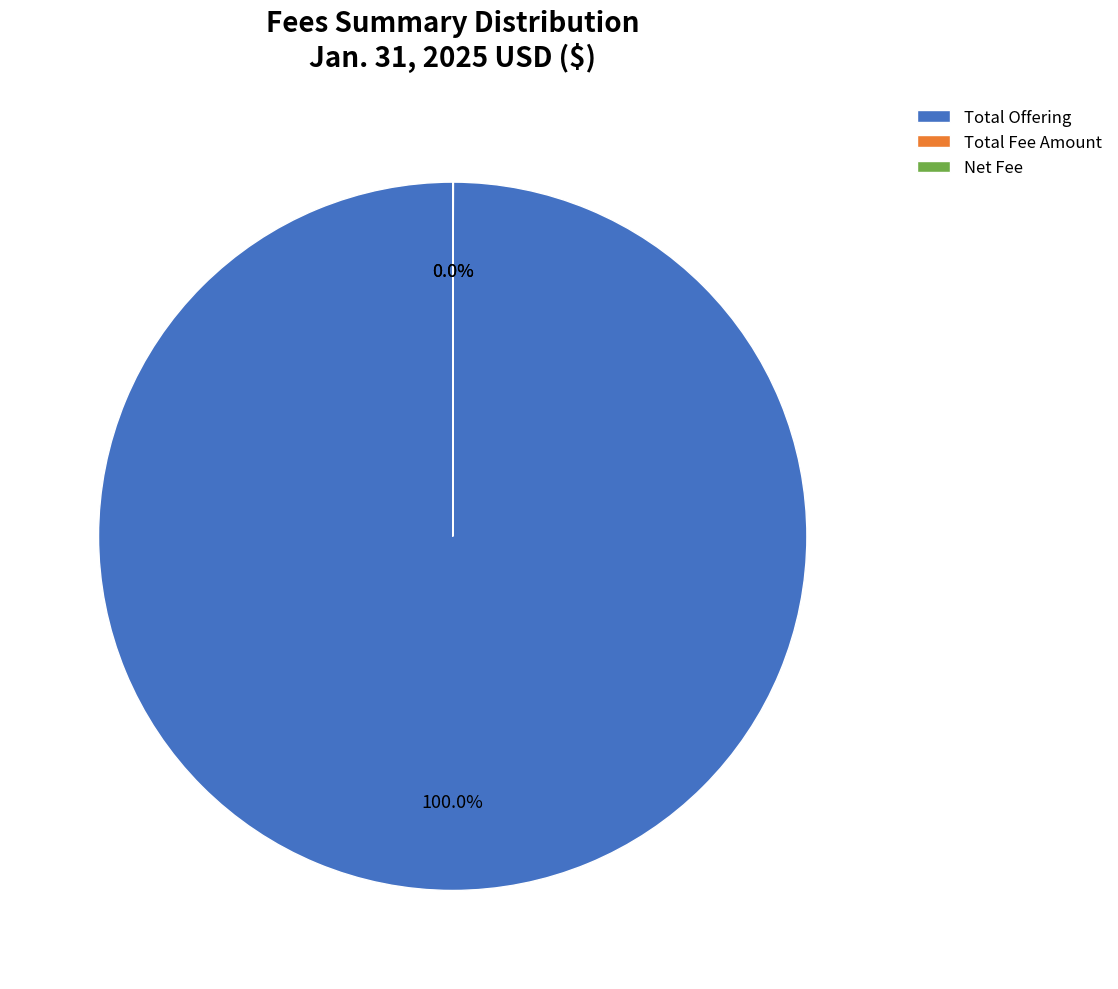

Which category has the biggest portion of the pie?

Total Offering